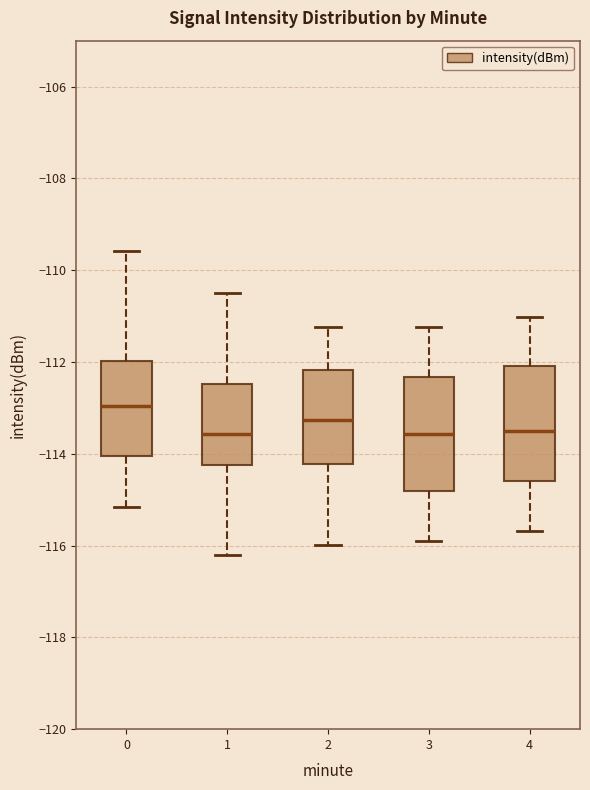

Reading left to right, transcribe this box plot: for each box, give where its median line is, the range the box spans, and where its two whiskers end, as read against the y-axis. The values are not printed on the chart, so give them approximately, as read against the axis.

0: median -113.0, box -114.0 to -112.0, whiskers -115.2 to -109.6
1: median -113.6, box -114.2 to -112.4, whiskers -116.2 to -110.4
2: median -113.2, box -114.2 to -112.2, whiskers -116.0 to -111.2
3: median -113.6, box -114.8 to -112.4, whiskers -116.0 to -111.2
4: median -113.6, box -114.6 to -112.0, whiskers -115.6 to -111.0